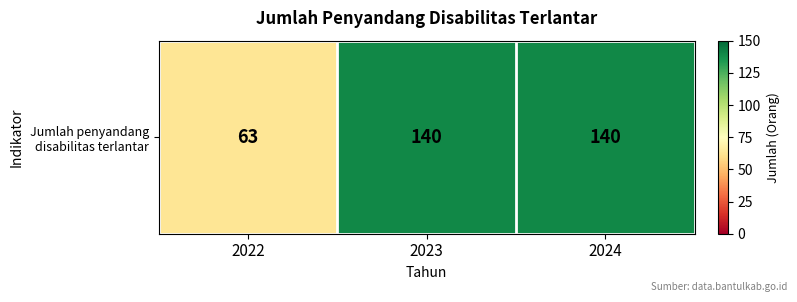

Which label corresponds to the largest value in the chart?

2023